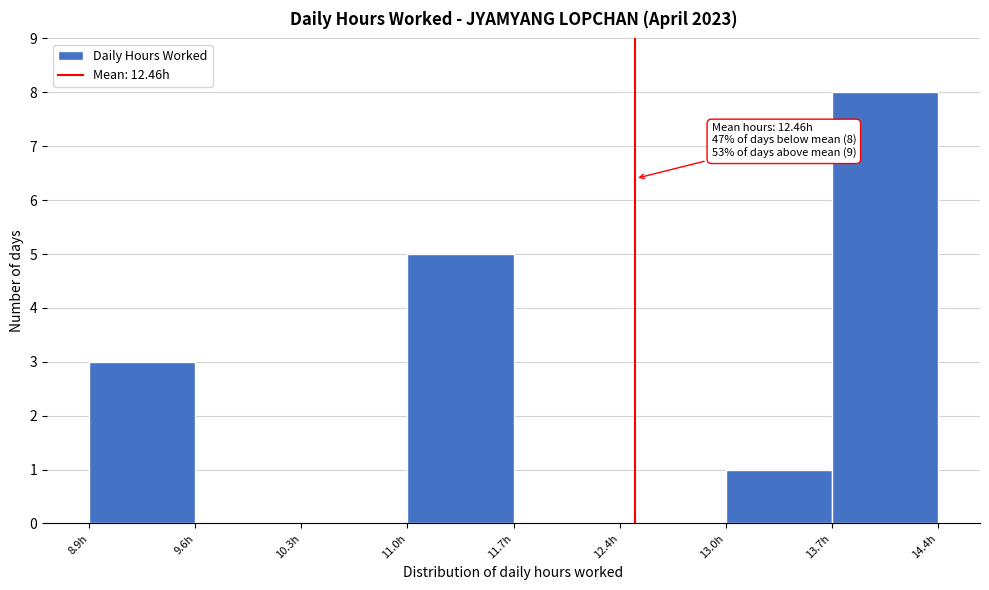

Over which range of the x-axis is the bar tallest?

13.7 to 14.4